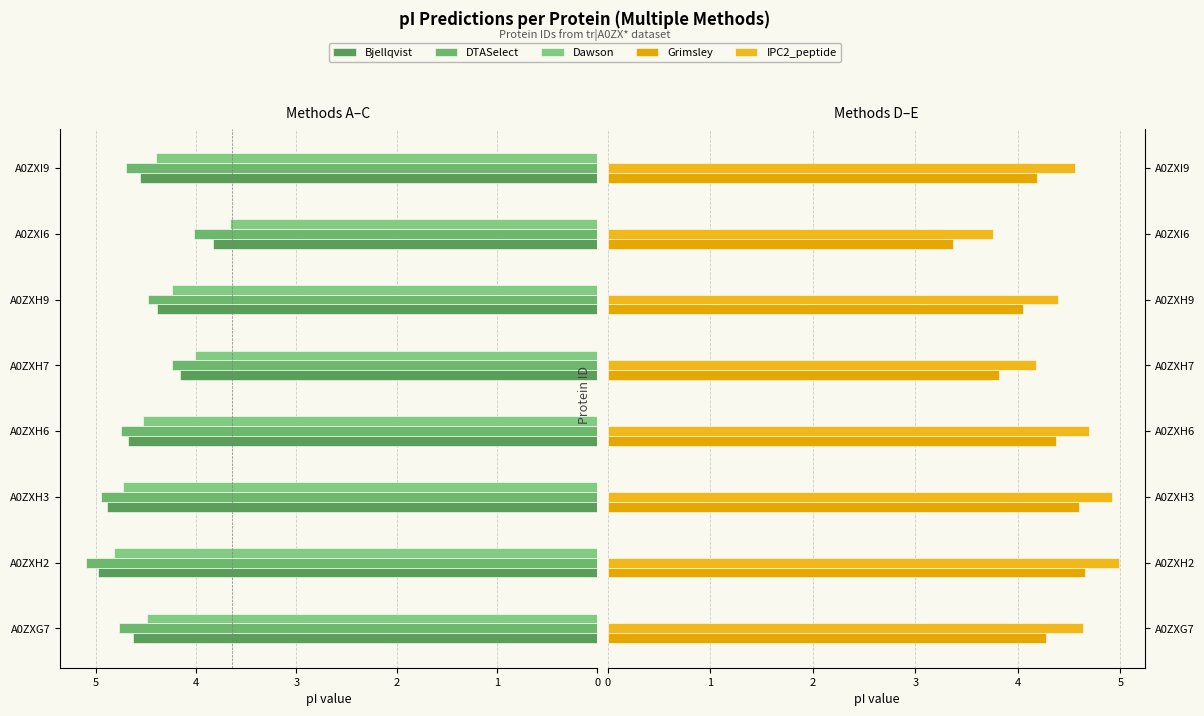

List the series in order of their peak value, highest first.

DTASelect, IPC2_peptide, Bjellqvist, Dawson, Grimsley